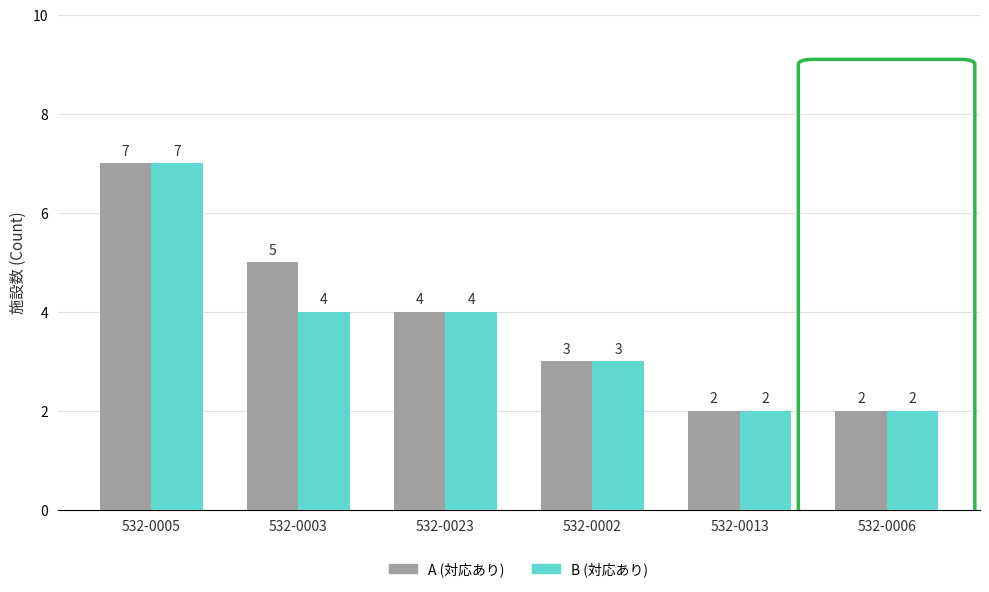

What is the label of the 5th bar from the left?

532-0028